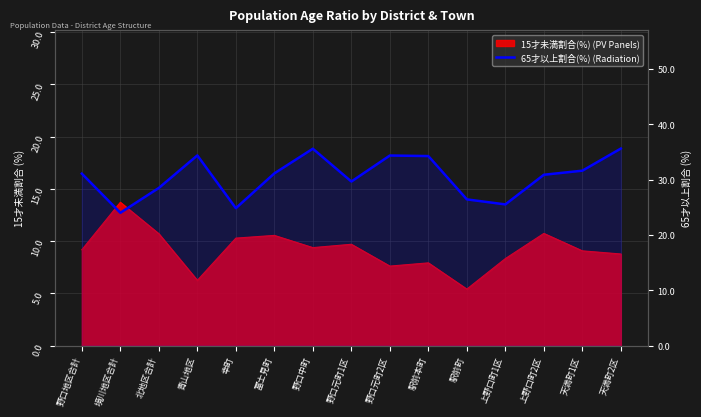

What is the greatest value displayed?

35.6